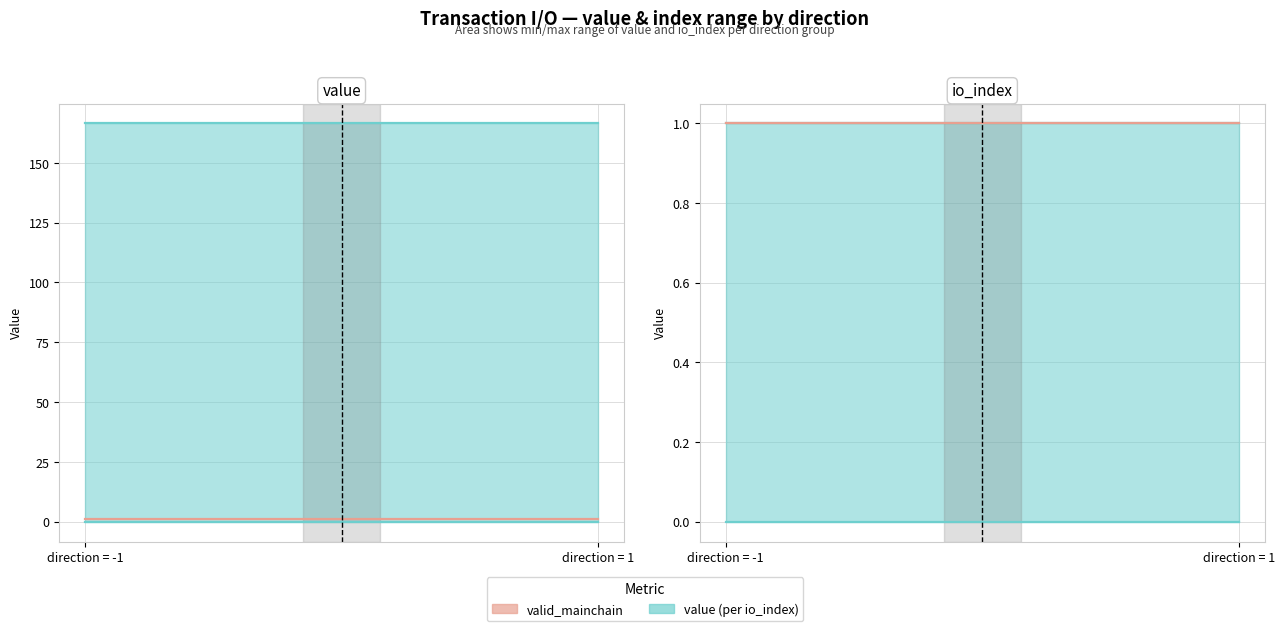

What is the maximum value for valid_mainchain max?

1.0